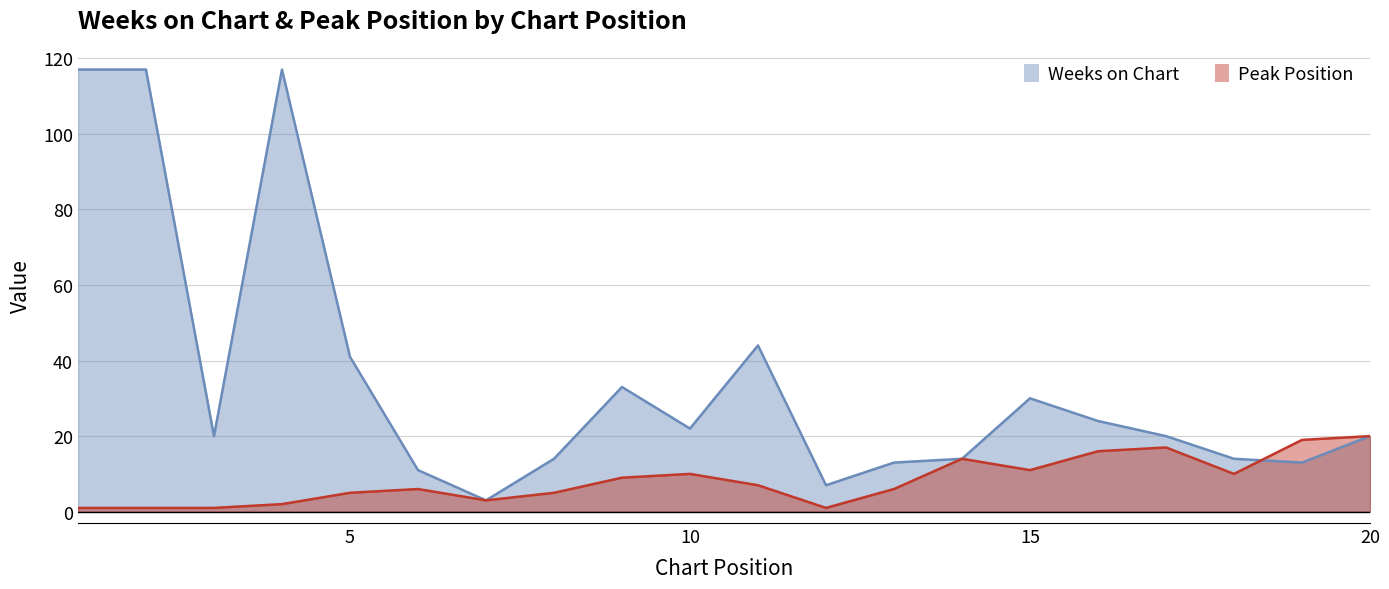

How many lines are shown in the chart?

2